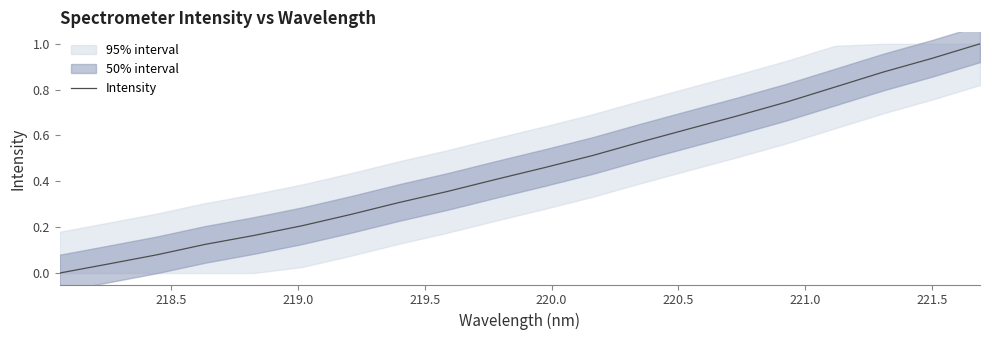

What is the value of the 3rd point from the left?

0.1